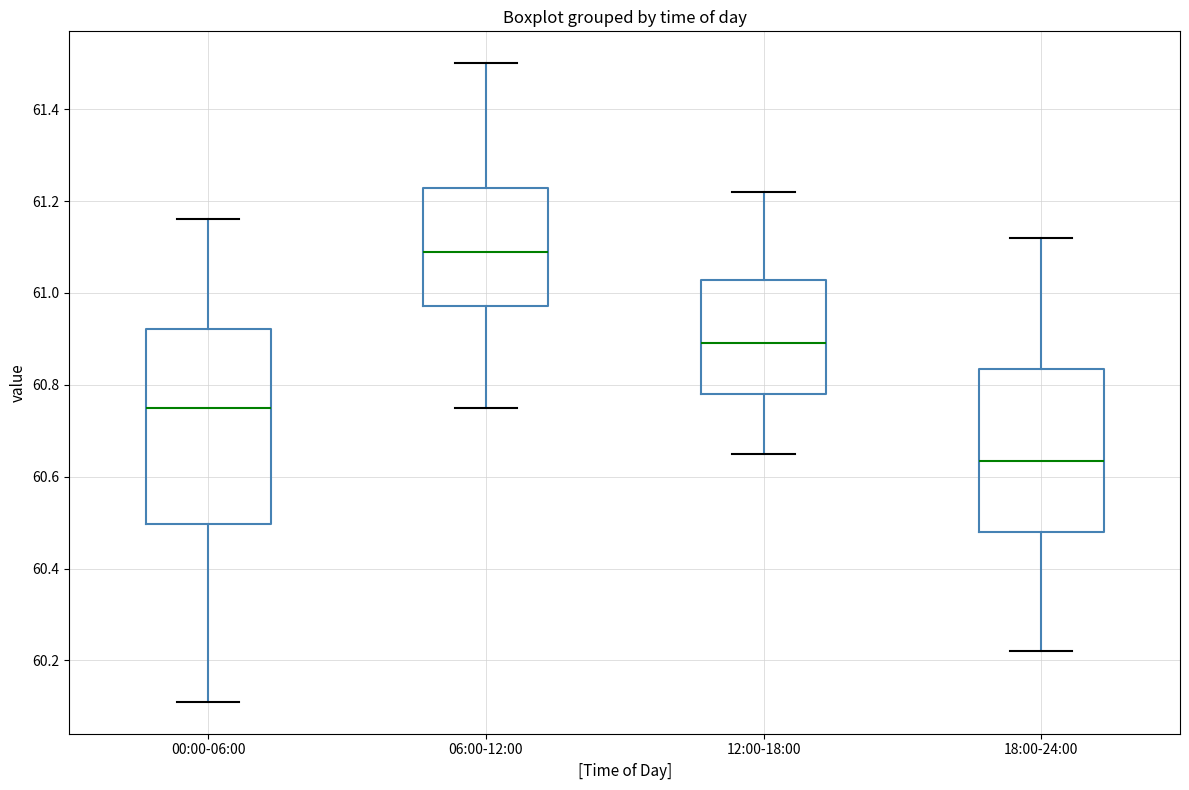

Reading left to right, transcribe this box plot: for each box, give where its median line is, the range the box spans, and where its two whiskers end, as read against the y-axis. The values are not printed on the chart, so give them approximately, as read against the axis.

00:00-06:00: median 60.76, box 60.50 to 60.92, whiskers 60.12 to 61.16
06:00-12:00: median 61.10, box 60.98 to 61.22, whiskers 60.76 to 61.50
12:00-18:00: median 60.90, box 60.78 to 61.02, whiskers 60.66 to 61.22
18:00-24:00: median 60.64, box 60.48 to 60.84, whiskers 60.22 to 61.12